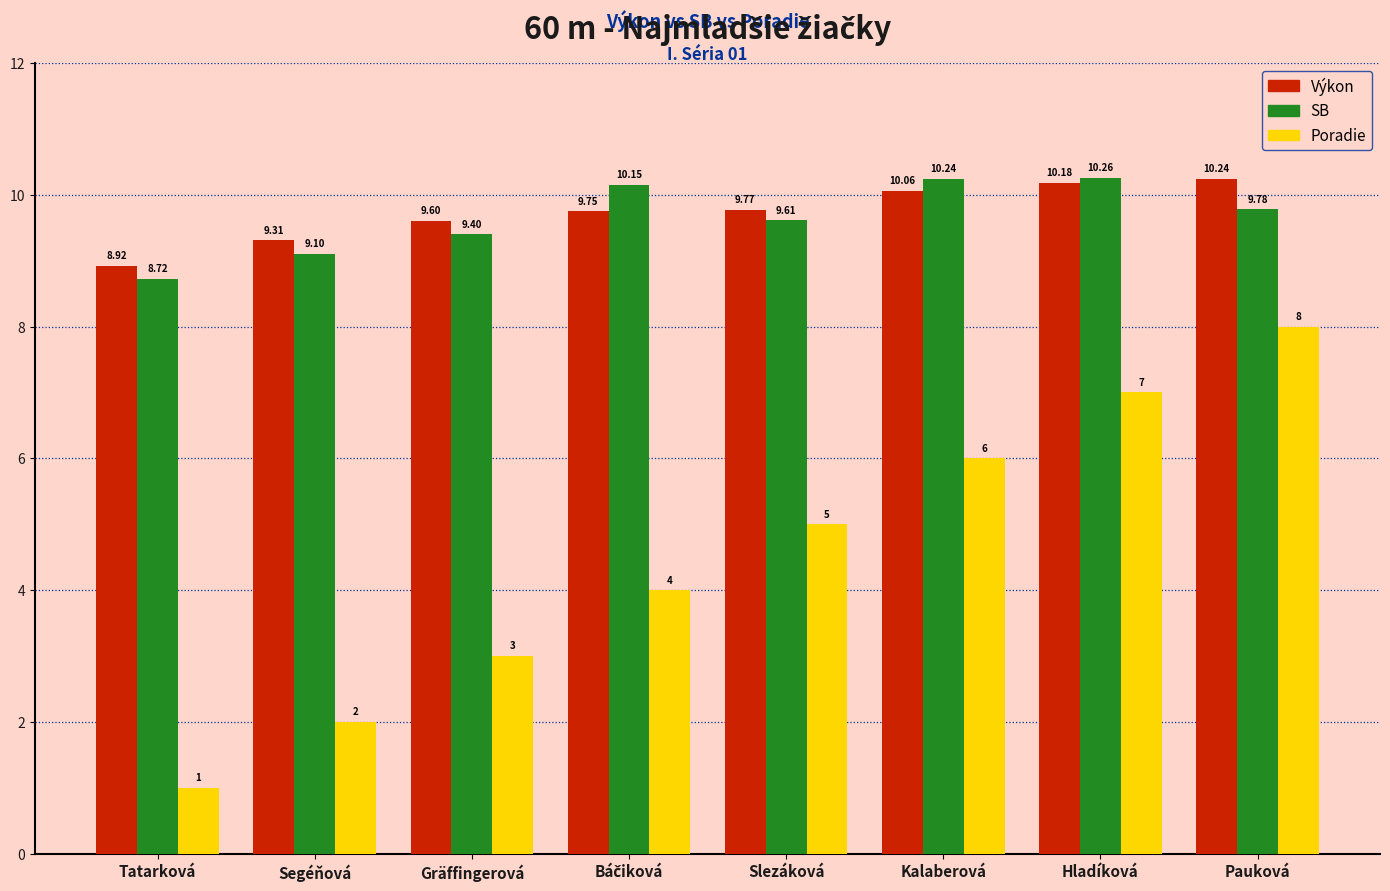

What is the spread (max minus min) of values at Segéňová?

7.3